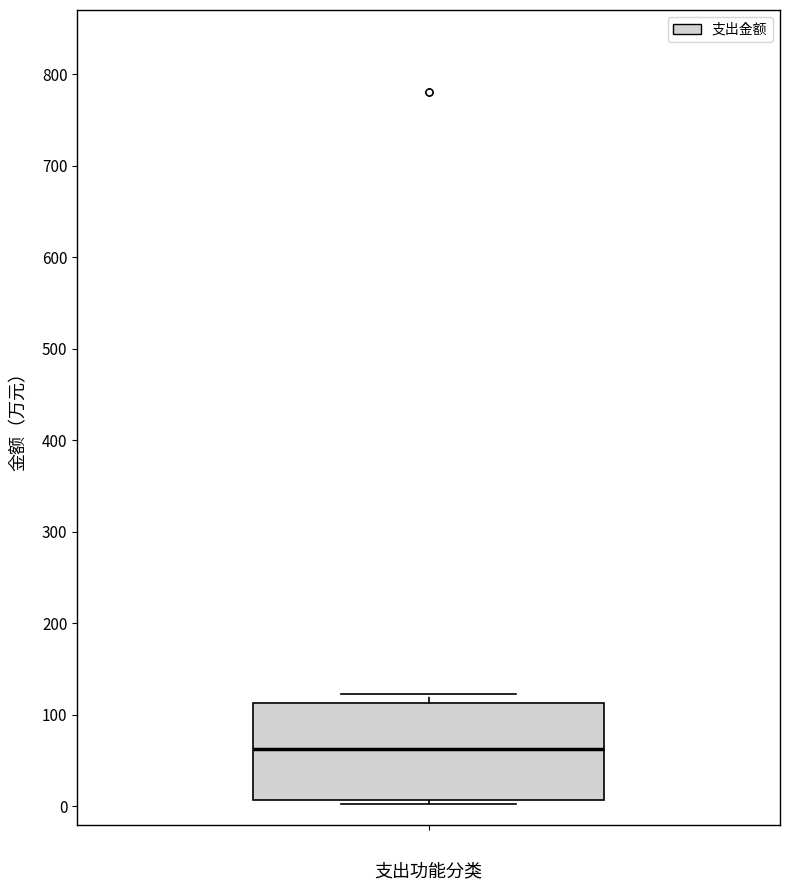

Where is the lower edge of the box on the y-axis? The values are not printed on the chart, so give them approximately, as read against the axis.

10